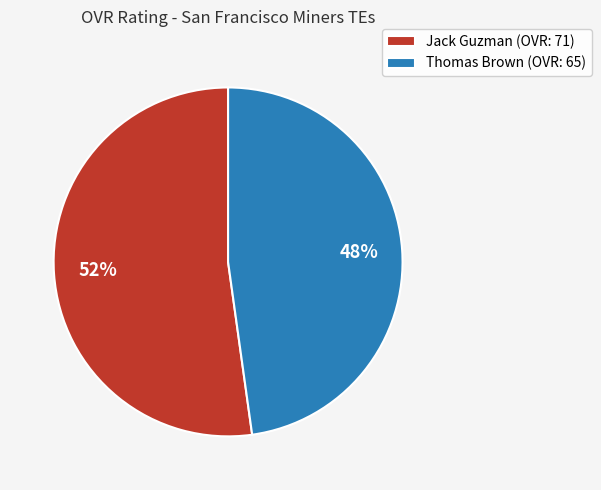

Which slice is the smallest?

Thomas Brown